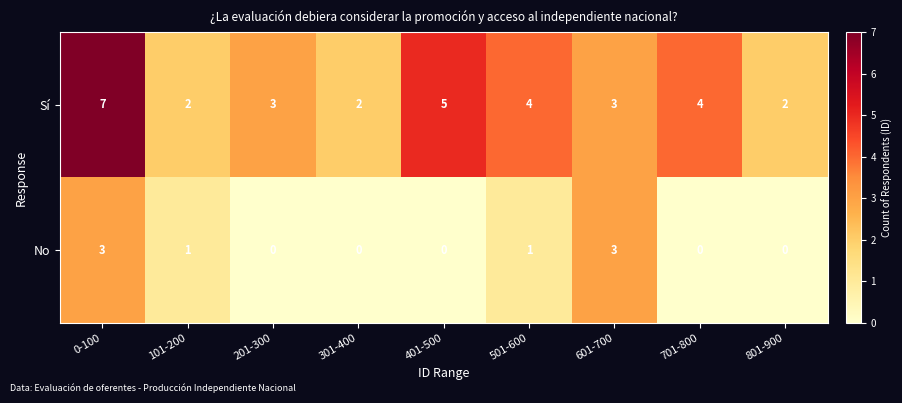

List the series in order of their overall mean, highest first.

Sí, No